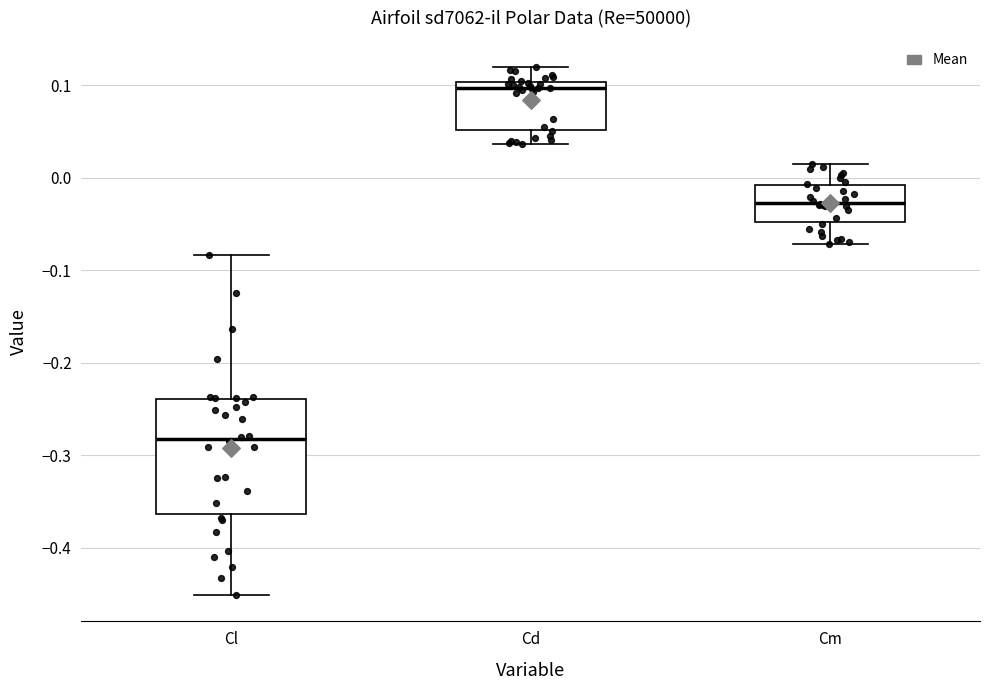

Which box has the highest median line?

Cd